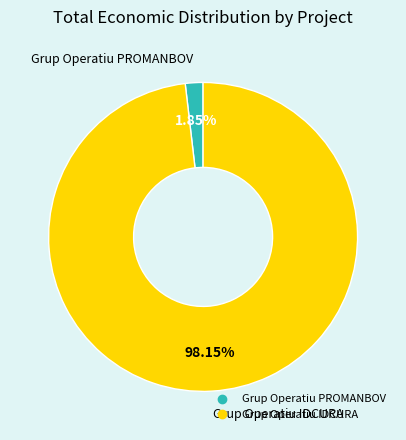

To the nearest percent, what is the combined percentage of Grup Operatiu IDCURA and Grup Operatiu PROMANBOV?

100%